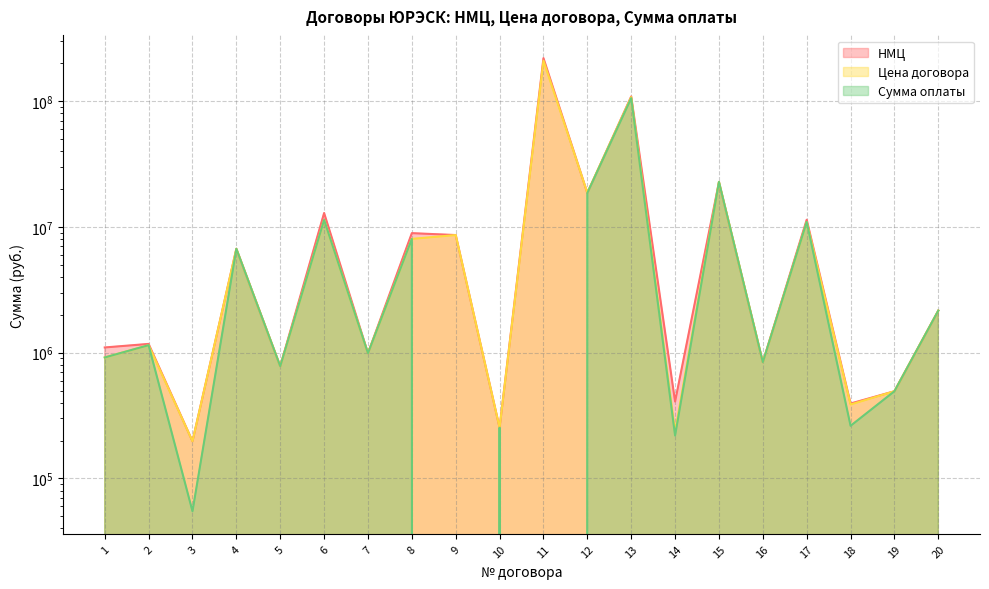

True or false: Сумма оплаты has more than 2 points higher than both neighbors.

True